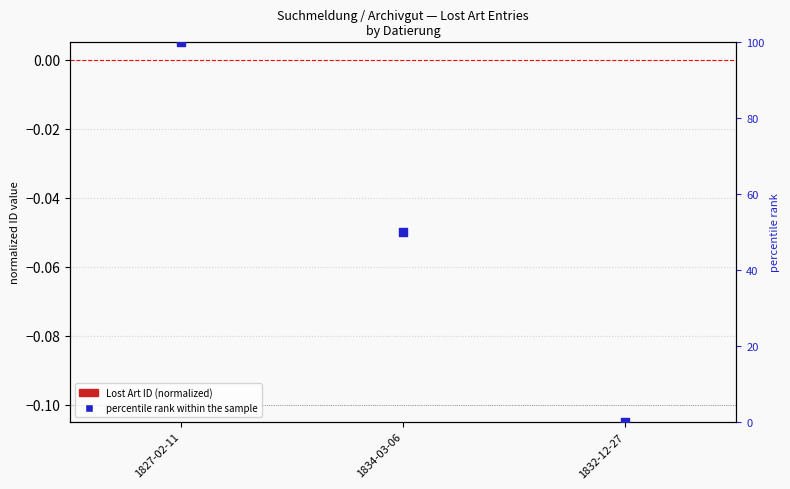

Which series has the largest total across all categories?

percentile rank within the sample